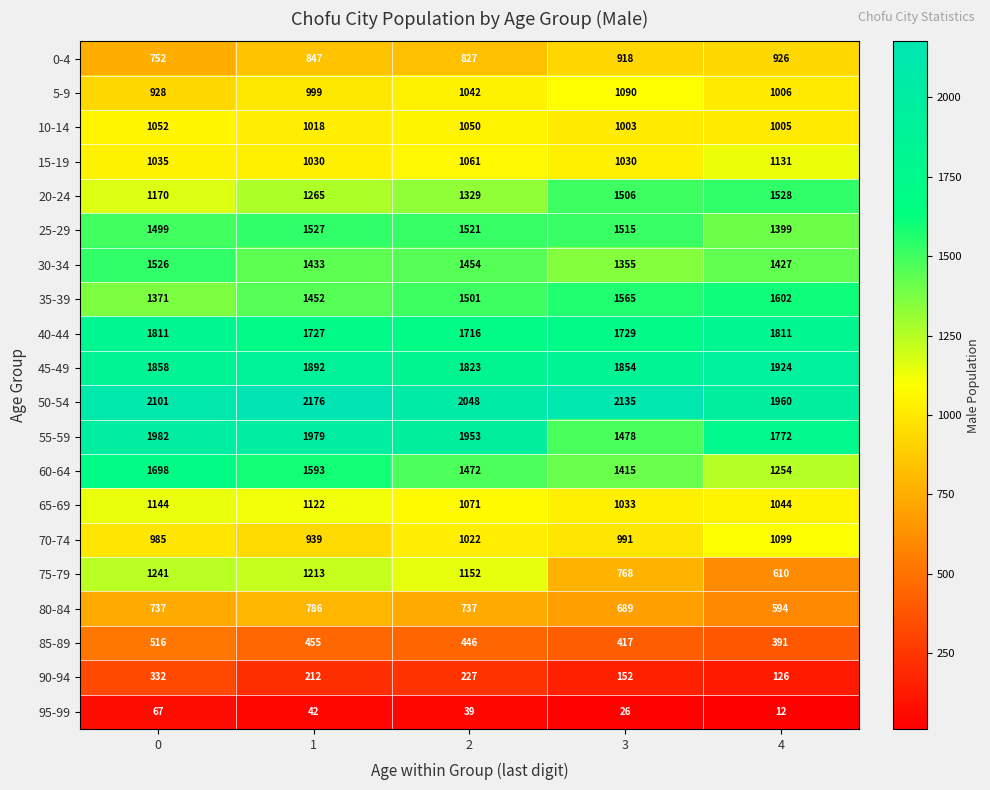

Which category has the lowest value across all series?

4